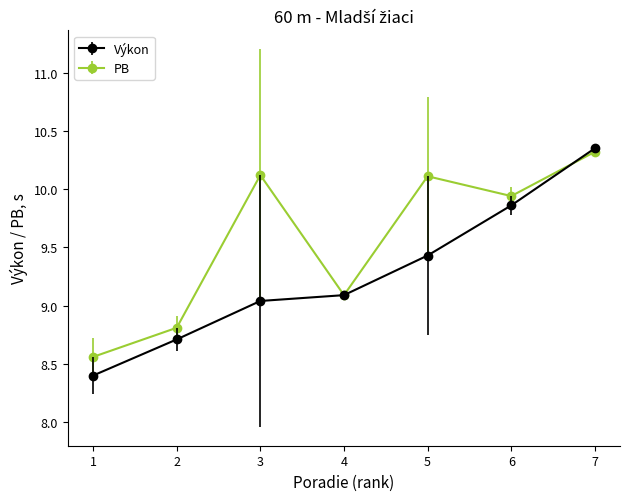

Which series has the largest total across all categories?

PB